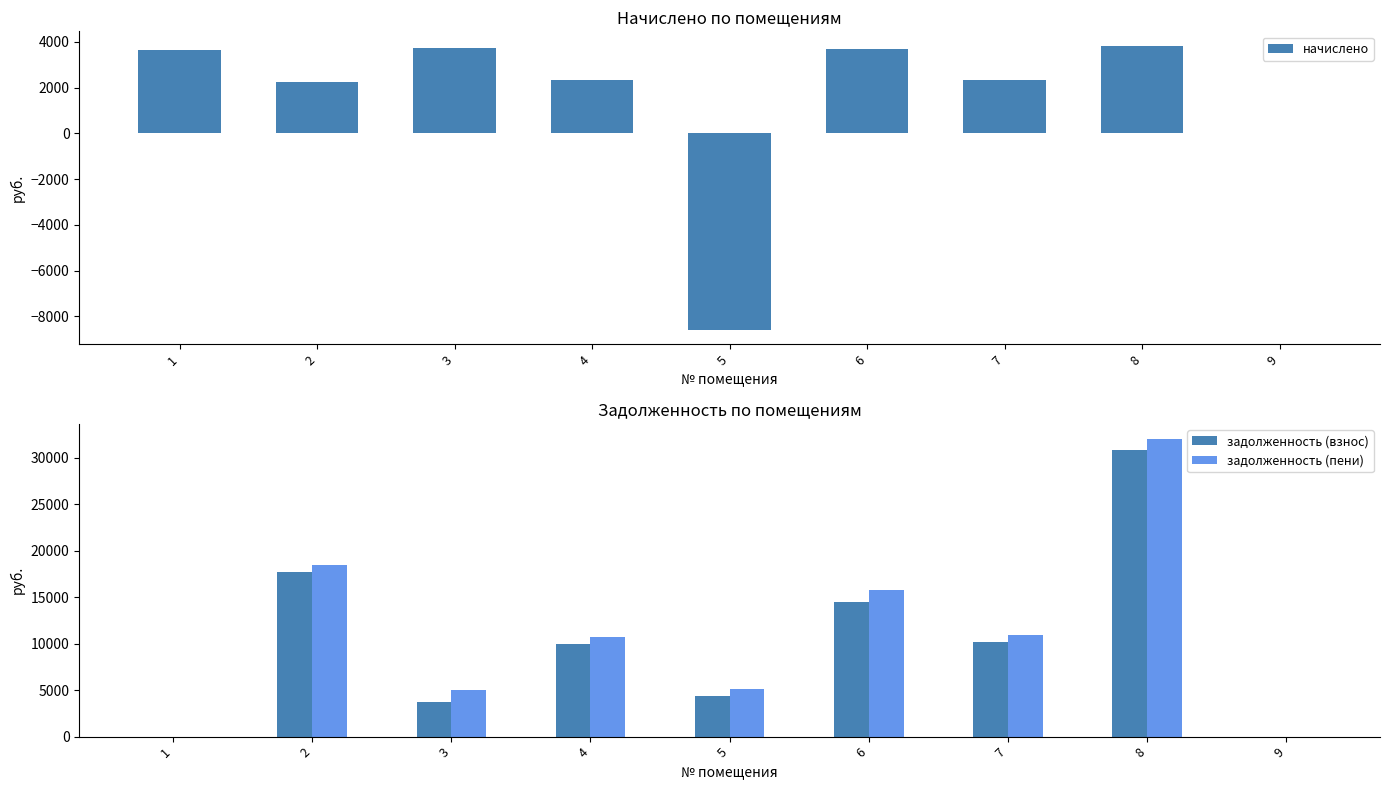

Is the value of начислено at 7 greater than the value of задолженность (взнос) at 9?

Yes